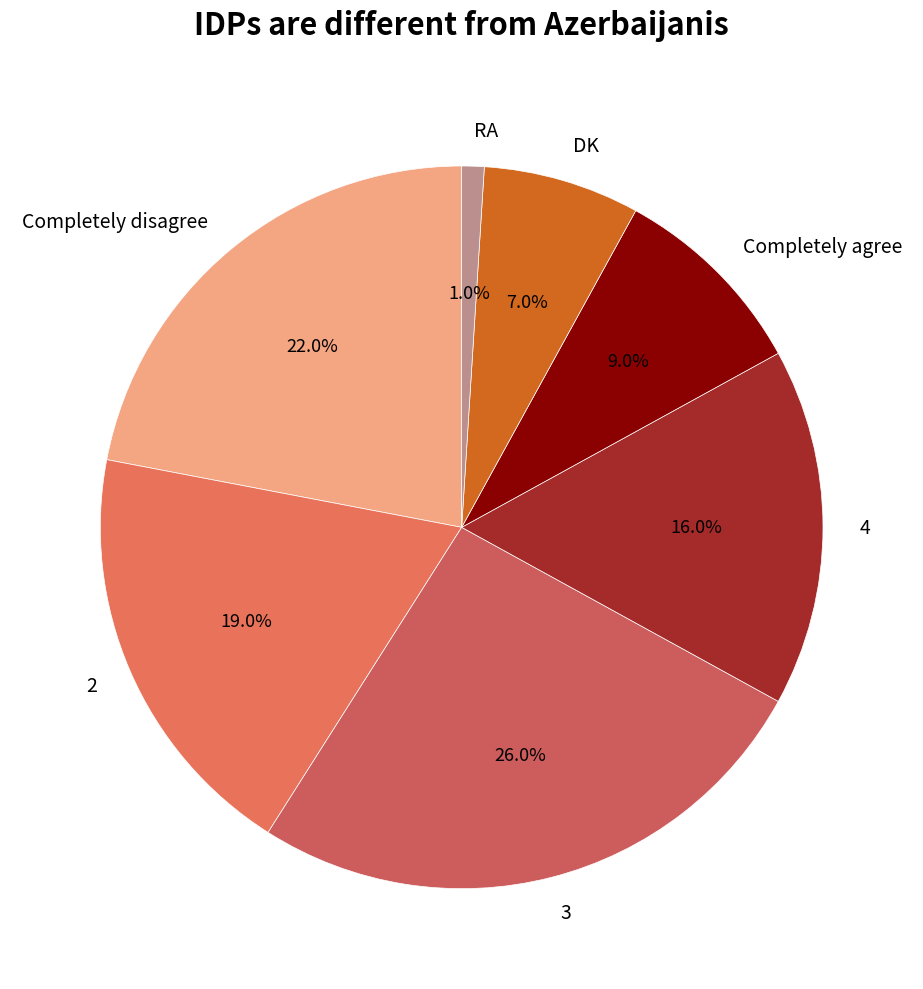

Which has a higher value, 4 or RA?

4